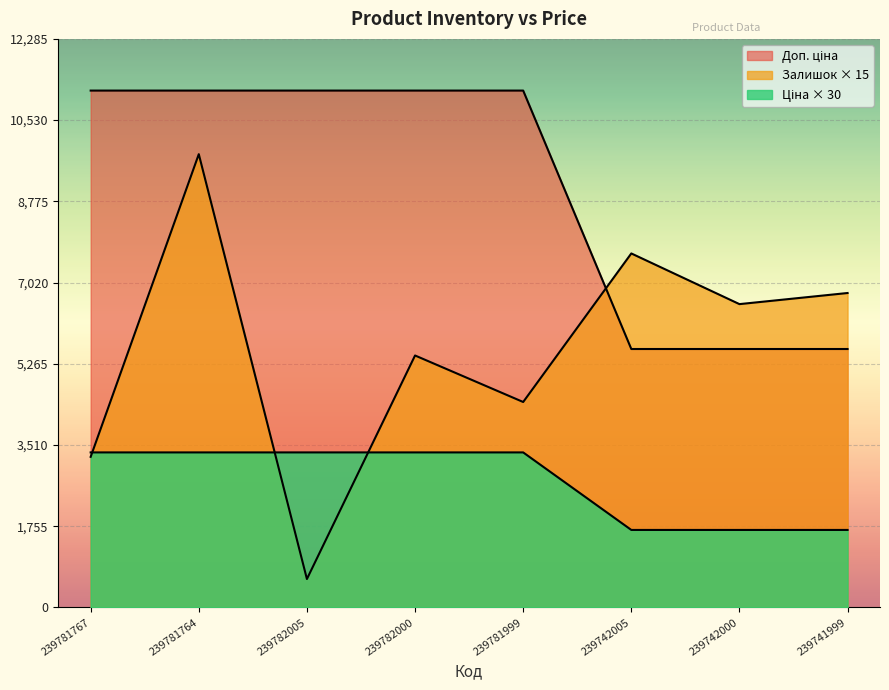

Rank the categories by Залишок value from lowest to highest.

239782005, 239781767, 239781999, 239782000, 239742000, 239741999, 239742005, 239781764